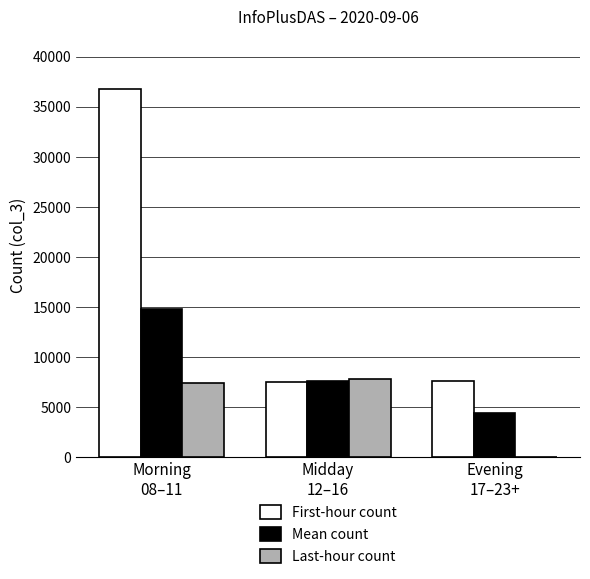

Between Morning
08–11 and Evening
17–23+, which series saw the biggest shift?

First-hour count